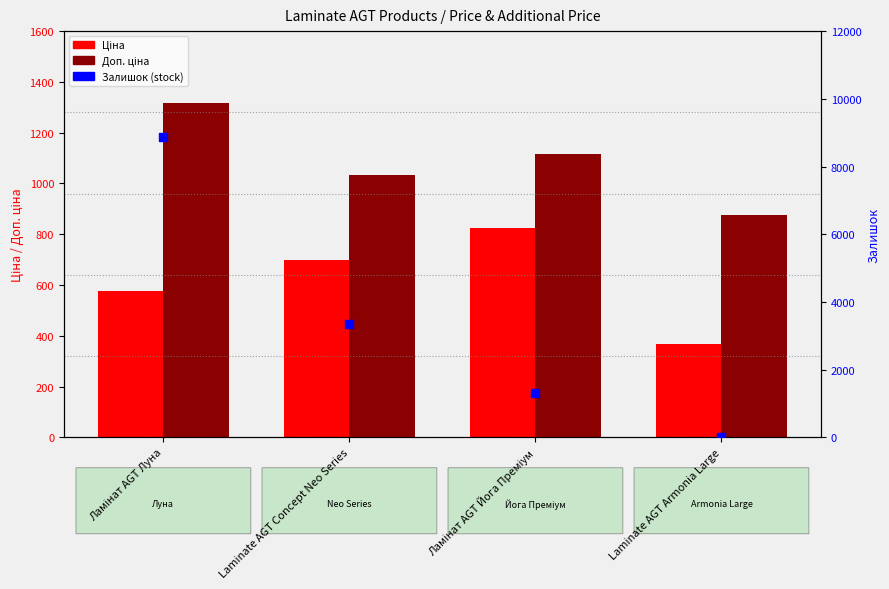

At how many categories does at least one series exceed 1783?

2